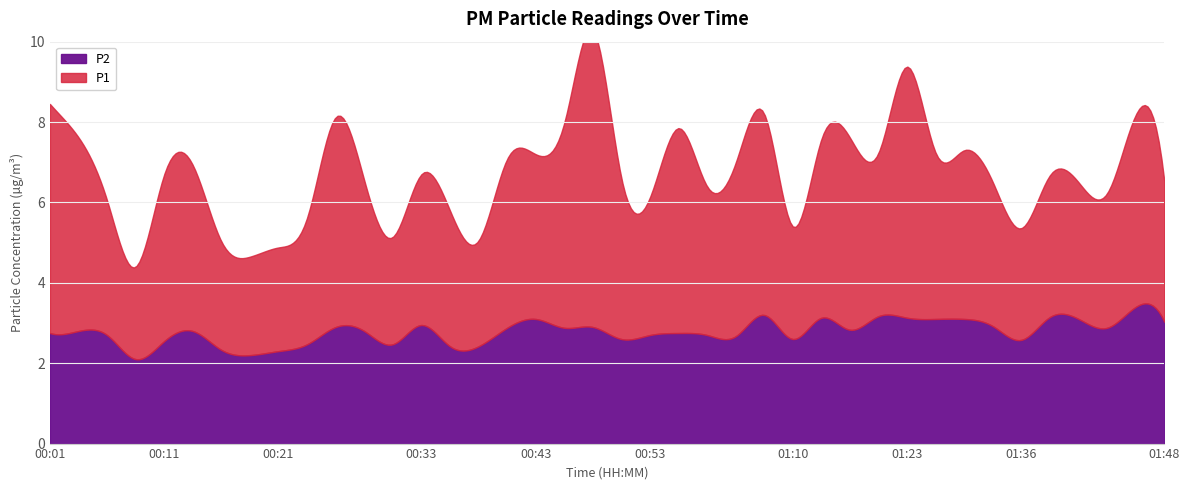

Is it true that P1 equals 5.2 at 00:26?

True